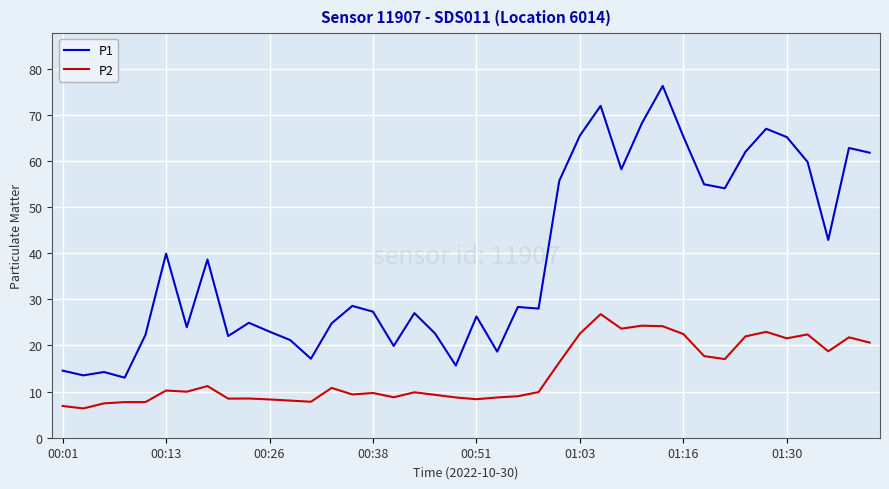

What is the maximum value for P2?

26.8